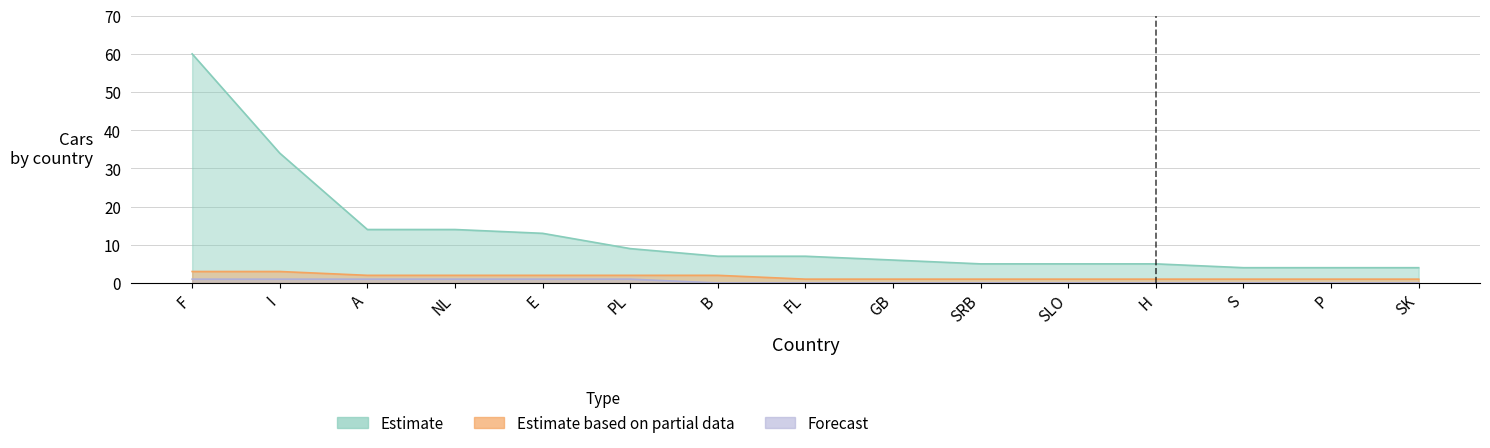

Which category has the highest value in the Estimate series?

F